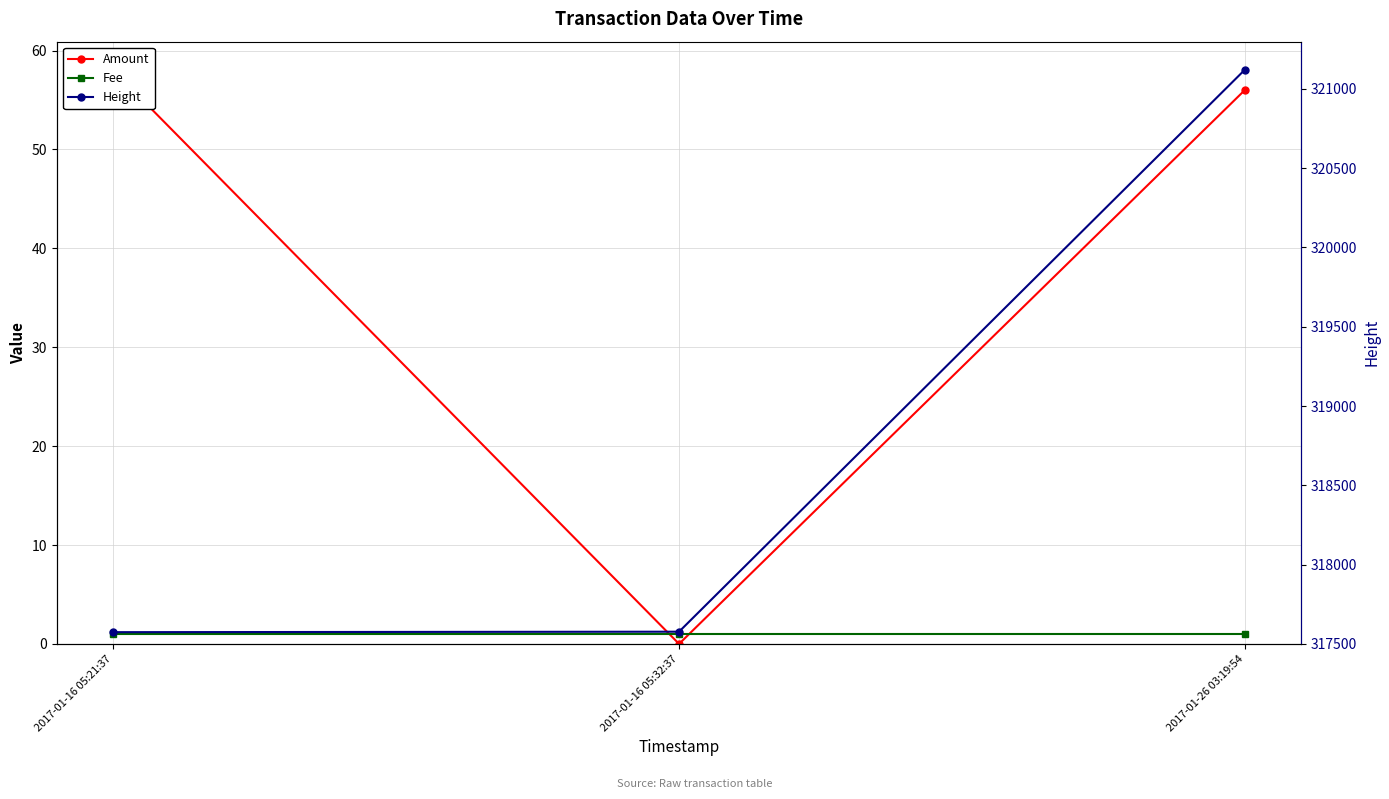

Between 2017-01-16 05:32:37 and 2017-01-16 05:21:37, which is larger?

2017-01-16 05:21:37